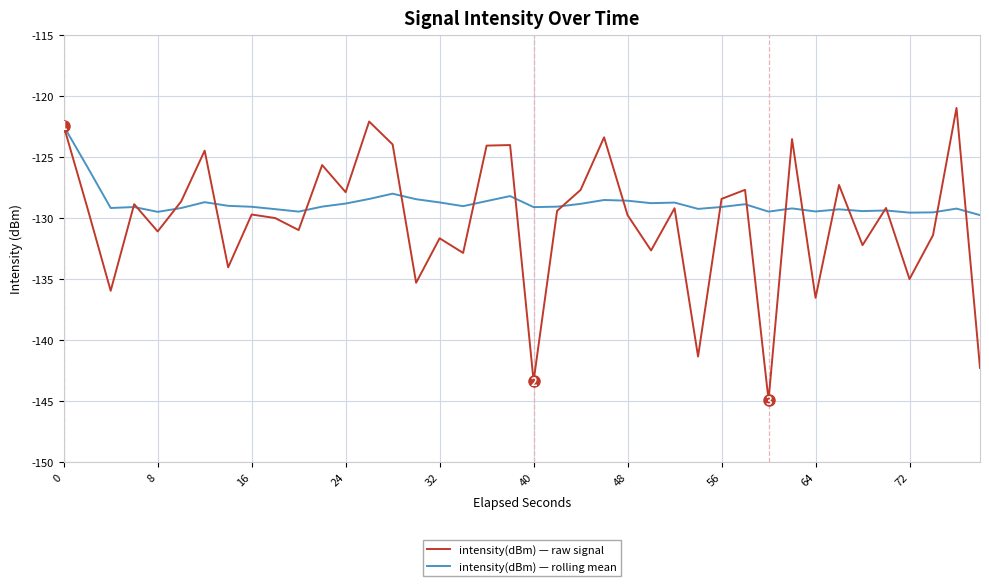

Which series has the largest total across all categories?

intensity(dBm) — rolling mean